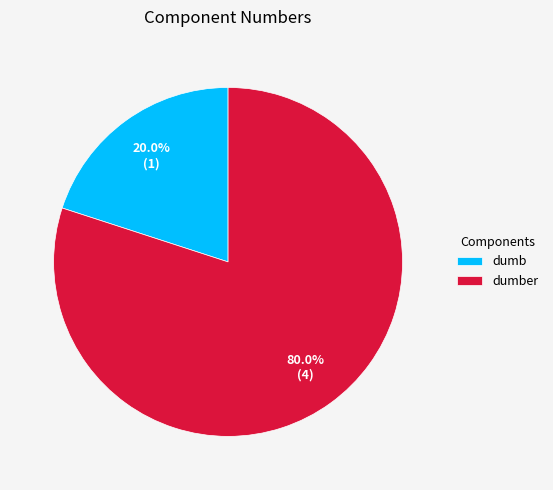

To the nearest percent, what is the average slice percentage?

50%